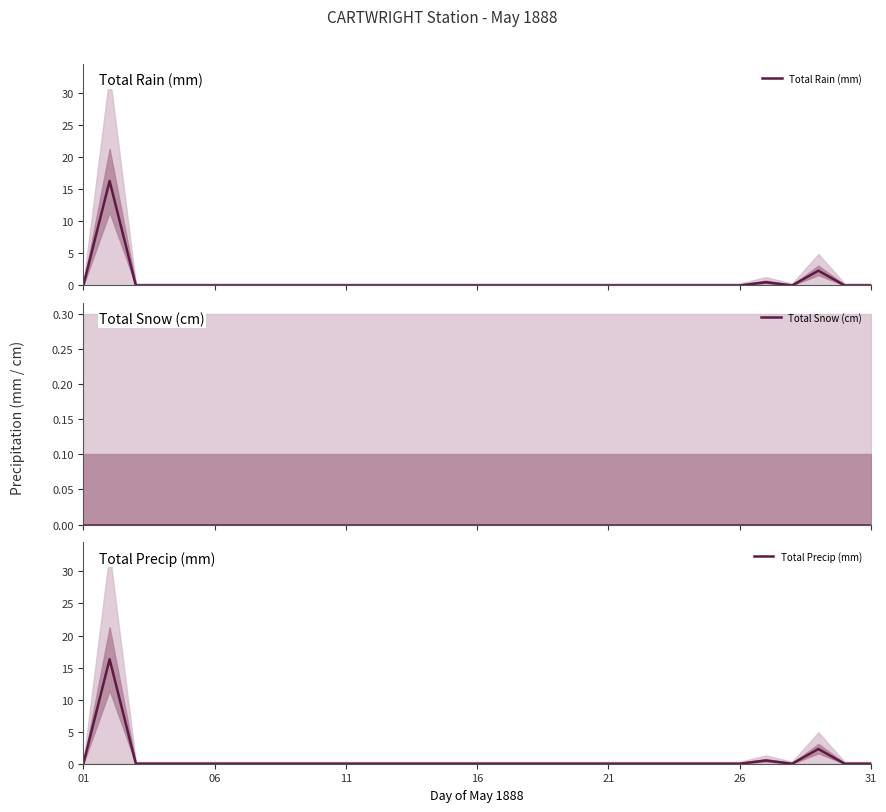

At how many categories does at least one series exceed 4?

1